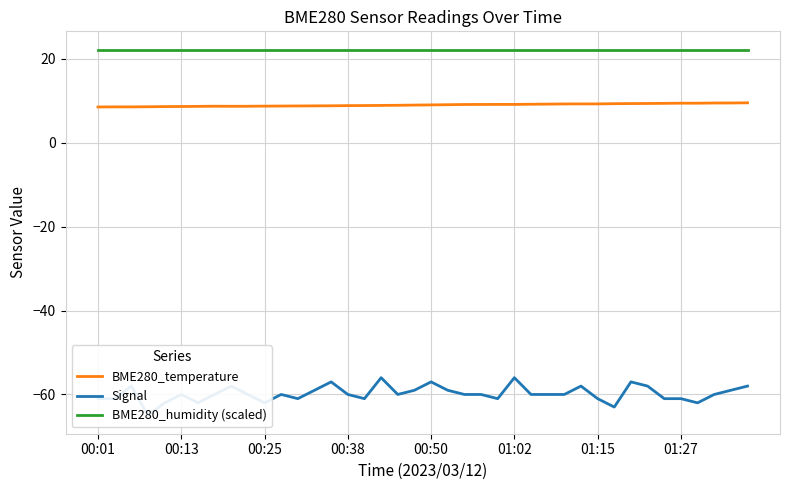

Rank the series by their maximum value, from lowest to highest.

Signal, BME280_temperature, BME280_humidity (scaled)